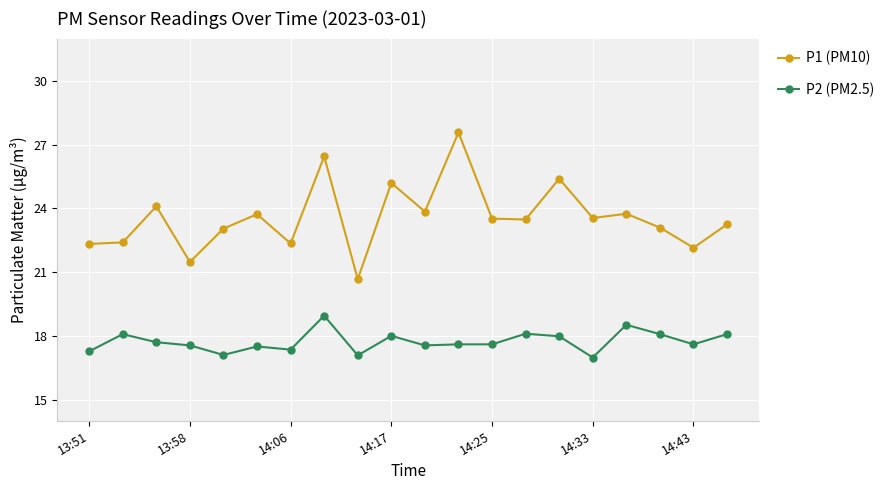

What are all the series names shown in the legend?

P1 (PM10), P2 (PM2.5)